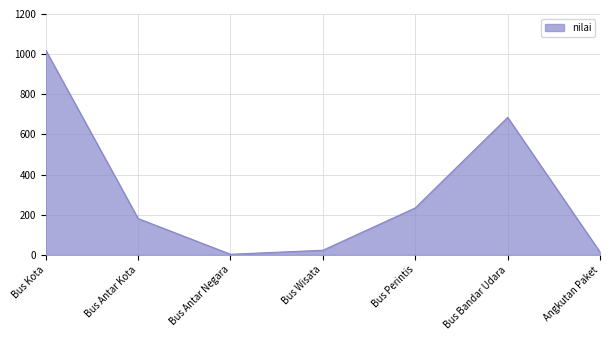

Does the chart display data point markers on the line(s)?

No